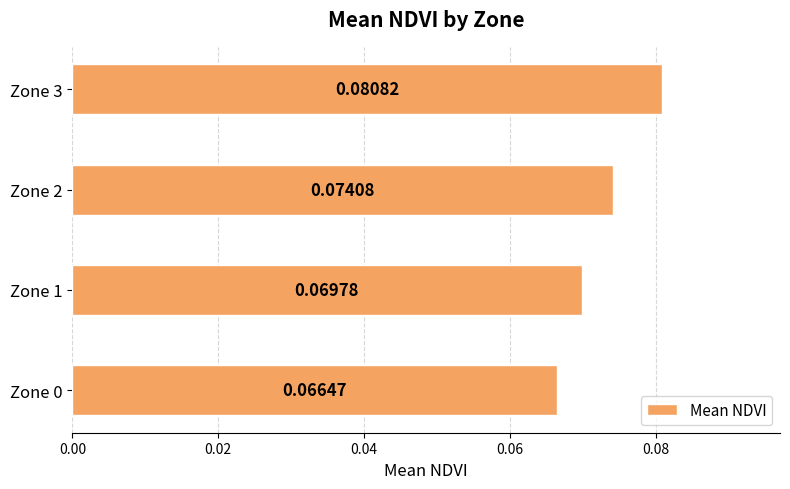

How many values are between 0 and 1?

4